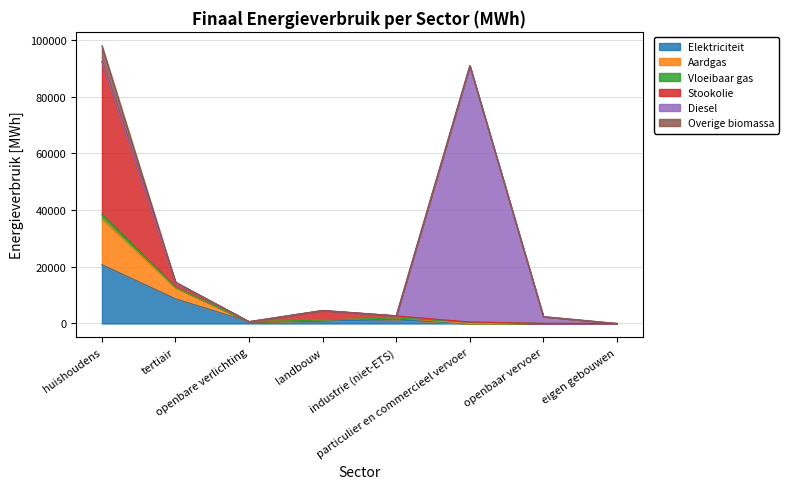

True or false: Aardgas and Elektriciteit cross at least once.

False